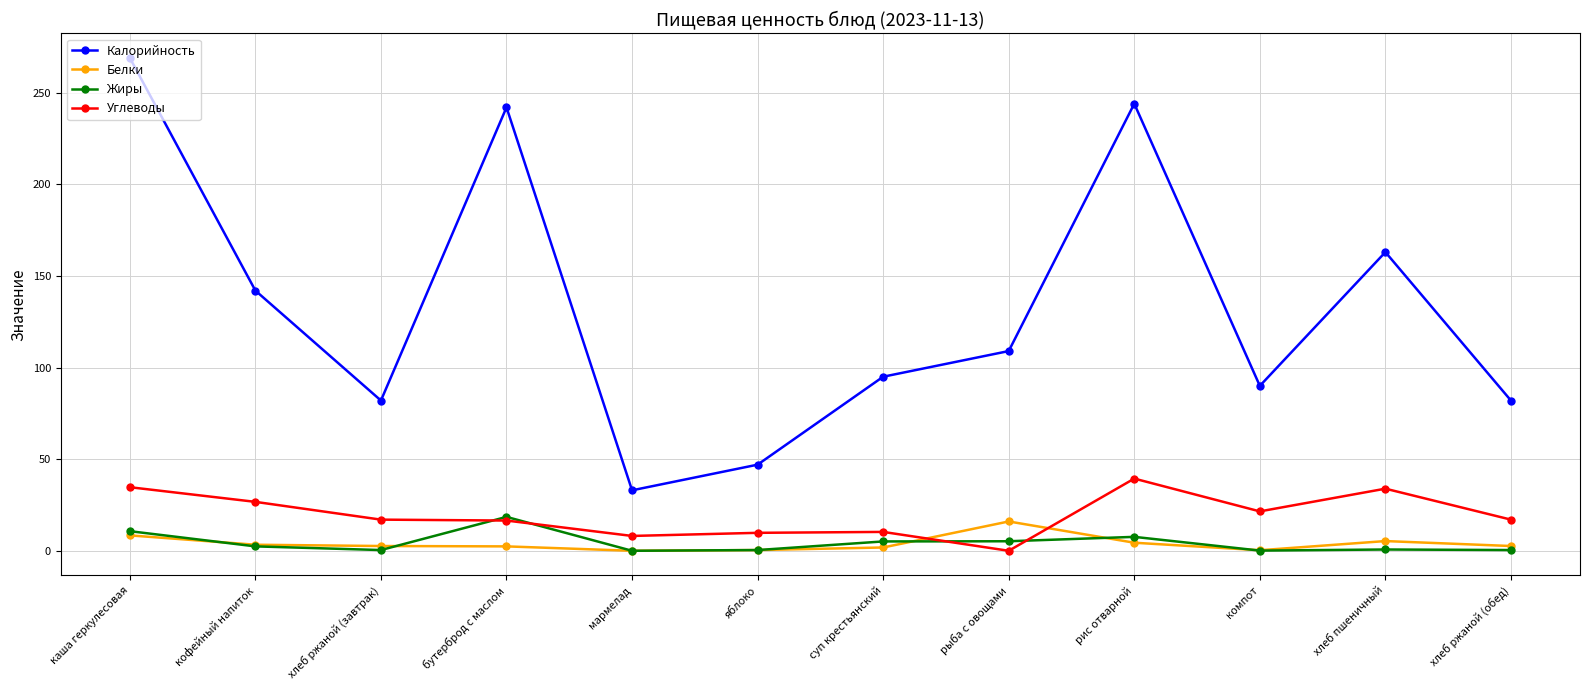

In Калорийность, how many points are higher than both neighbors (excluding endpoints)?

3